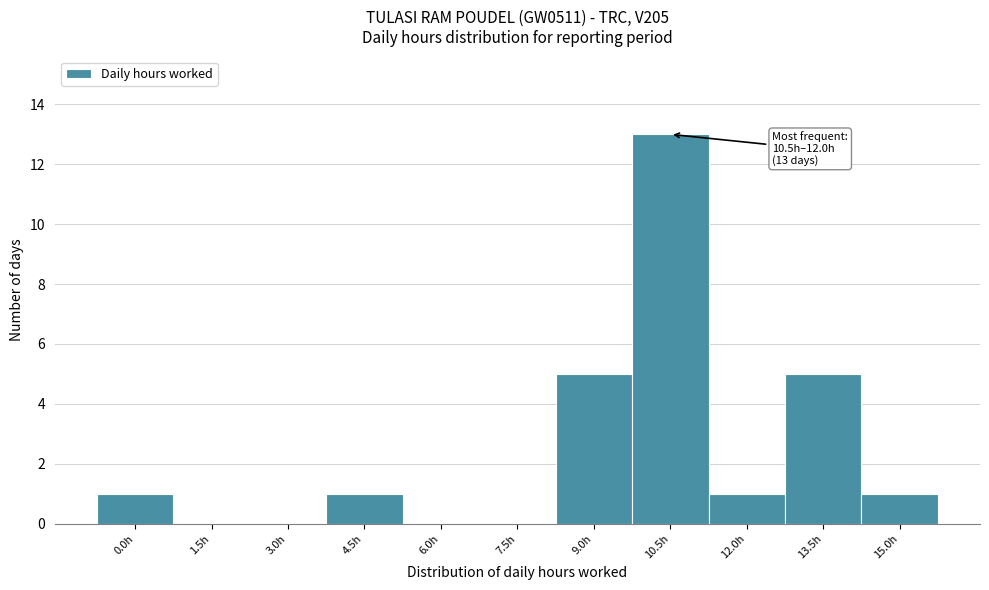

Reading left to right, extract all data points from this chart.

0.0h=1	1.5h=0	3.0h=0	4.5h=1	6.0h=0	7.5h=0	9.0h=5	10.5h=13	12.0h=1	13.5h=5	15.0h=1